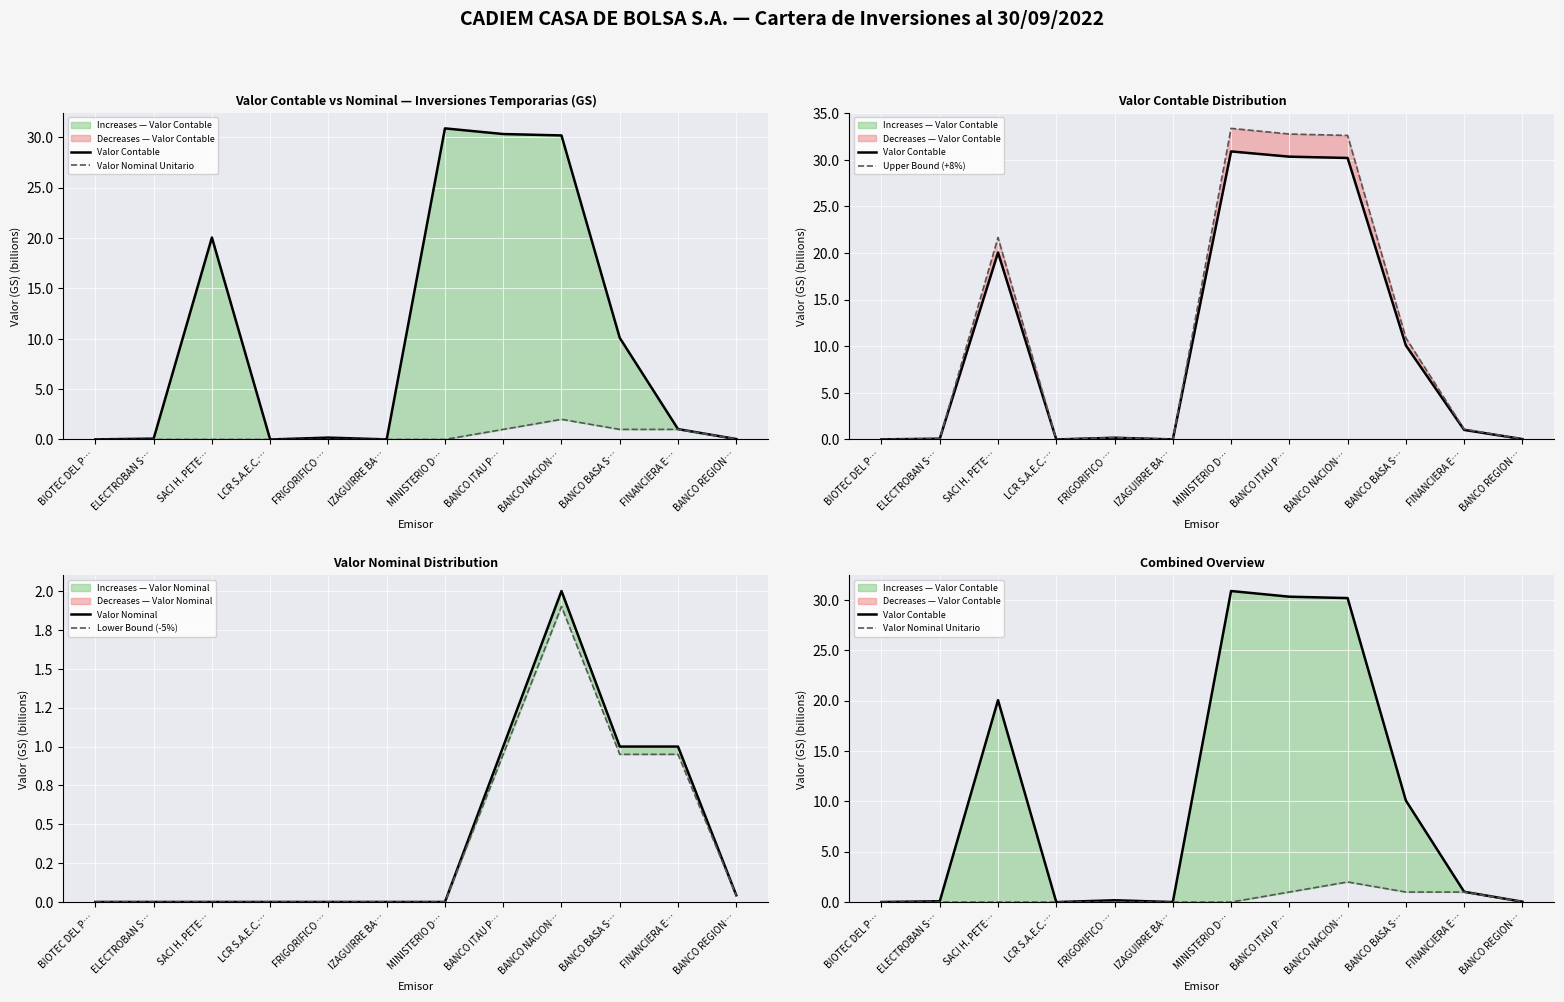

At which category does the chart reach its minimum across all series?

BIOTEC DEL P…